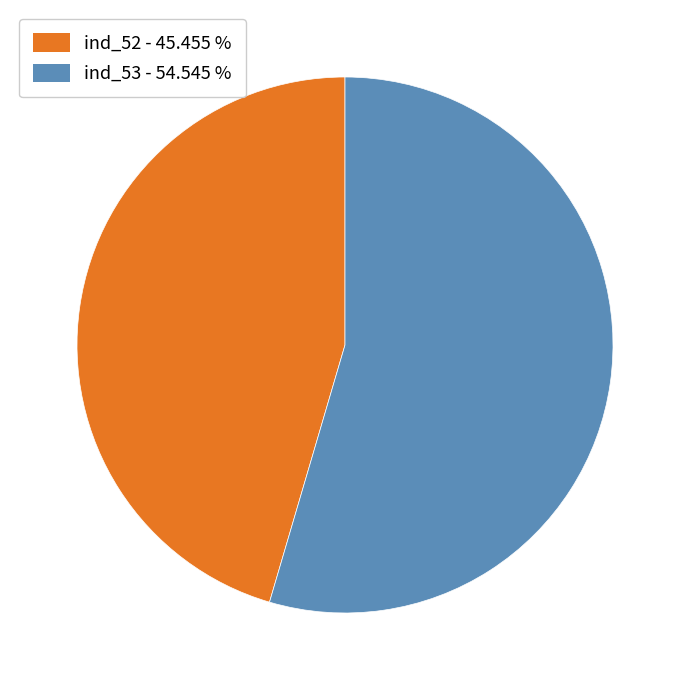

True or false: ind_53 accounts for 55% of the total.

True